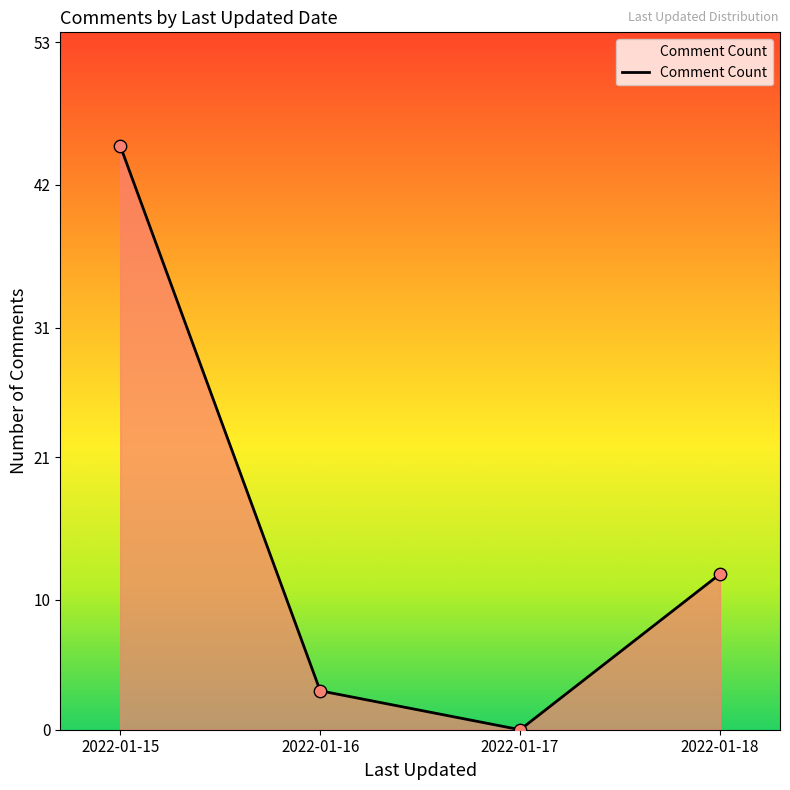

Between 2022-01-15 and 2022-01-17, which is larger?

2022-01-15